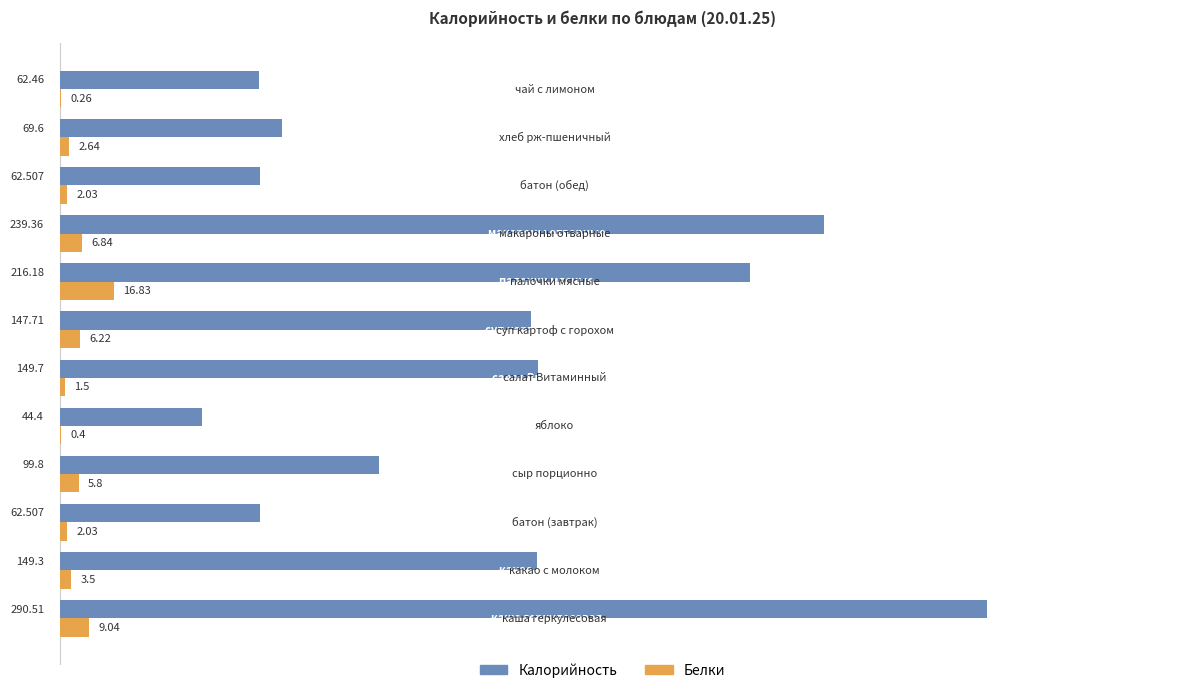

List the series in order of their overall mean, lowest first.

Белки, Калорийность